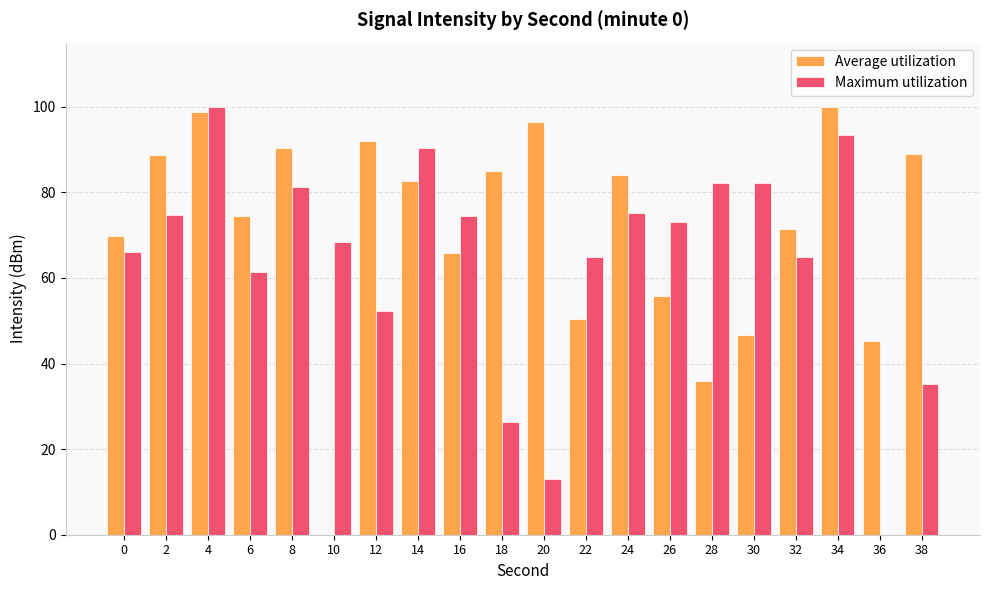

What is the sum of the Maximum utilization values at 30 and 16?

156.7